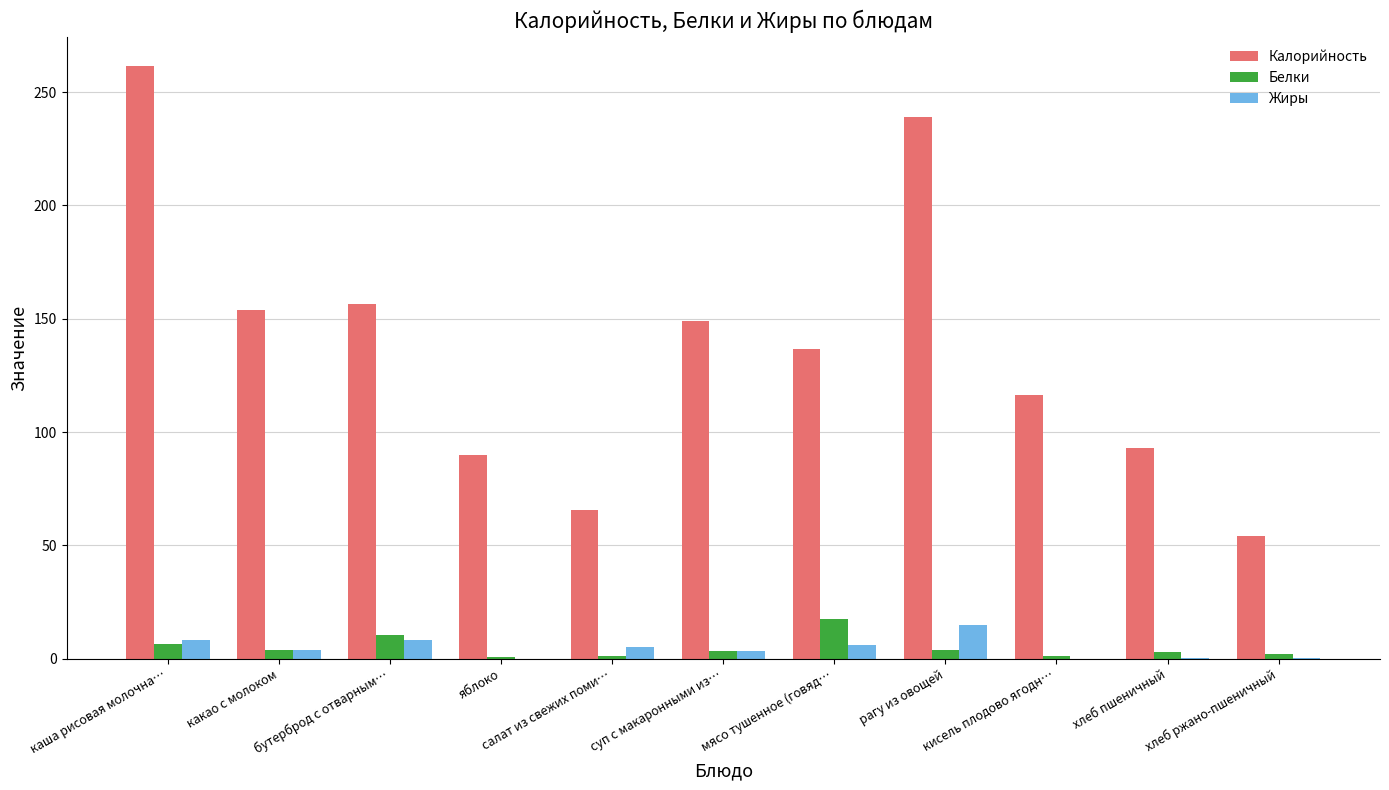

The Белки series shows 17.5 at мясо тушенное (говяд…. True or false?

True